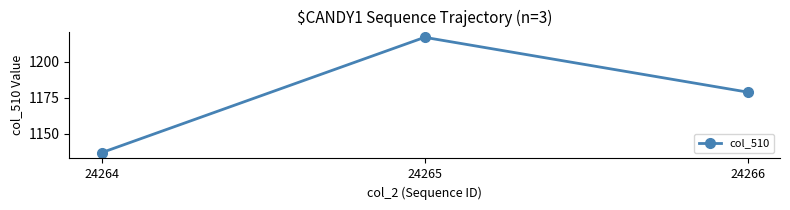

Reading right to left, extract all data points from this chart.

24266=1179	24265=1217	24264=1137